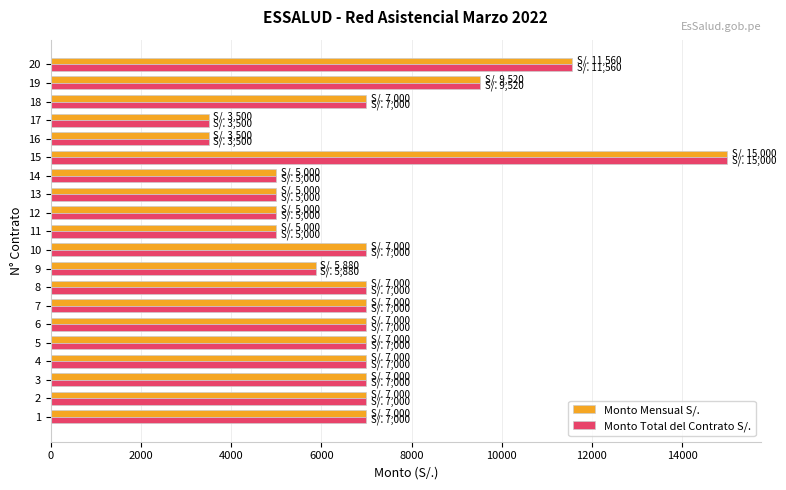

Count the number of data series in this chart.

2